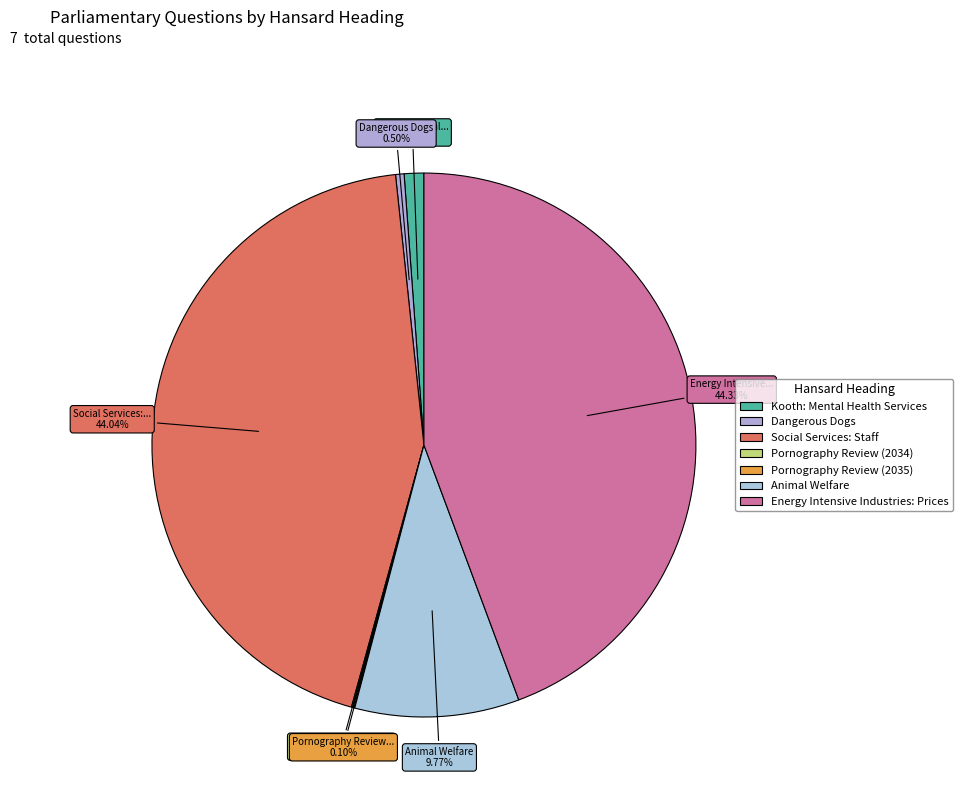

To the nearest percent, what portion does Energy Intensive Industries: Prices represent?

44%